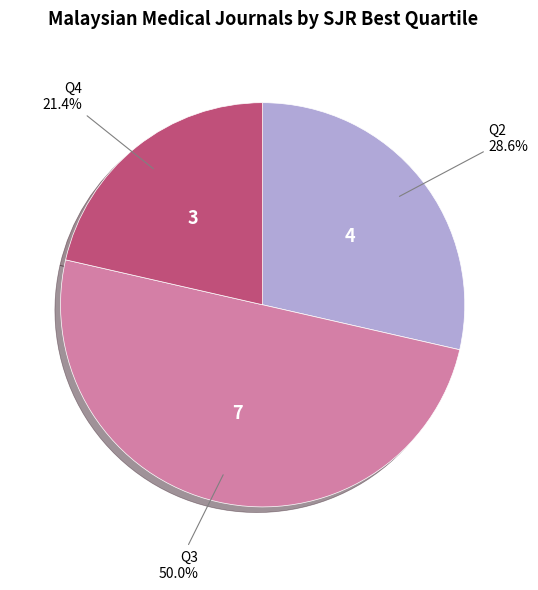

What percentage do Q2 and Q4 together represent?

50.0%